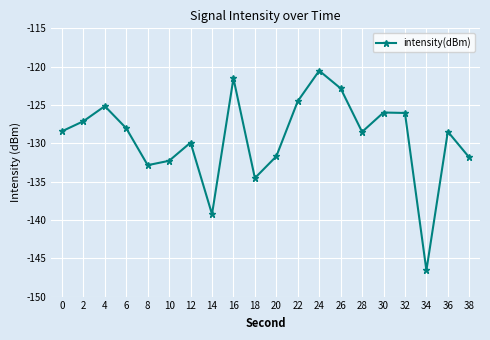

Does the chart display data point markers on the line(s)?

Yes